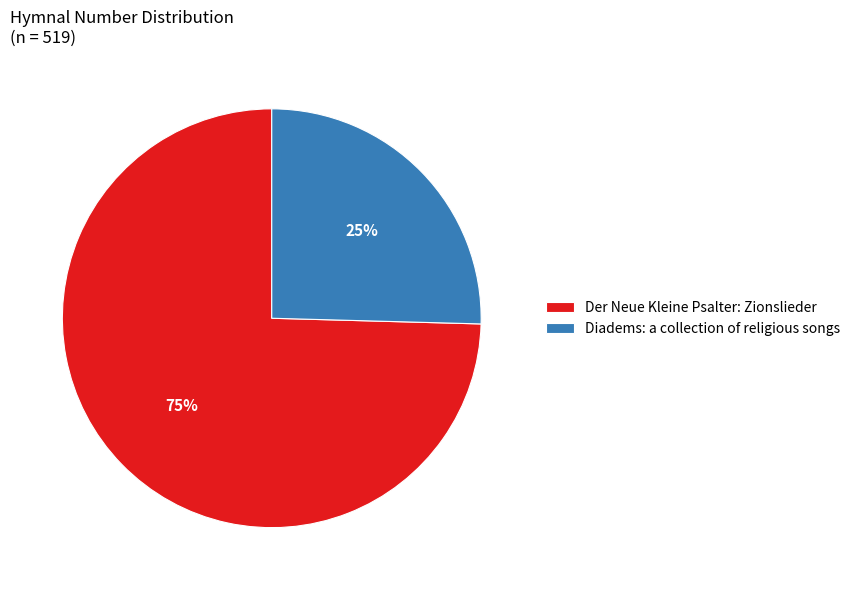

Between Diadems: a collection of religious songs and Der Neue Kleine Psalter: Zionslieder, which is larger?

Der Neue Kleine Psalter: Zionslieder